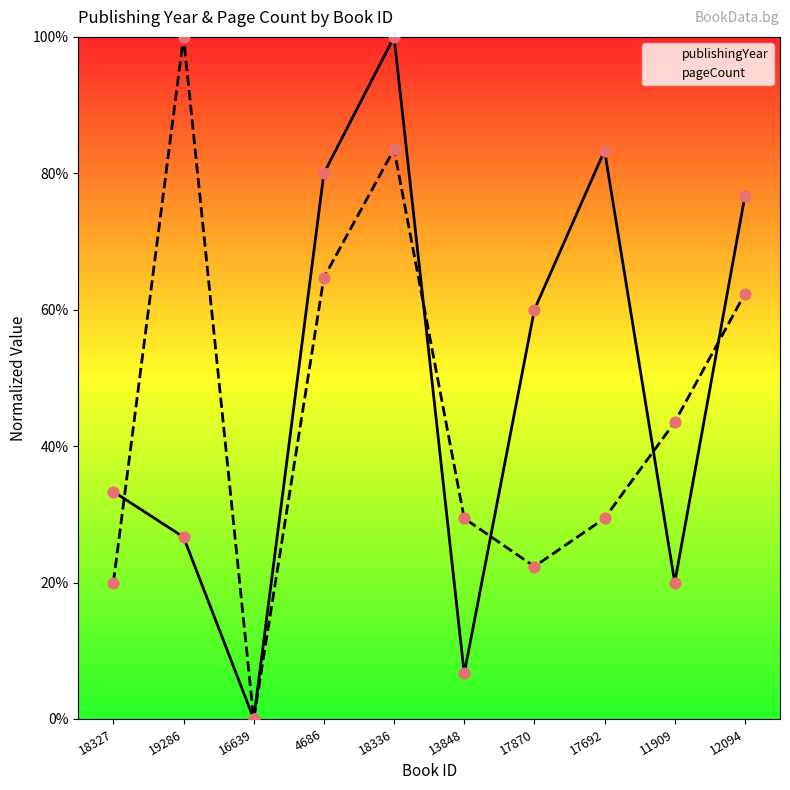

Which series has the largest total across all categories?

publishingYear